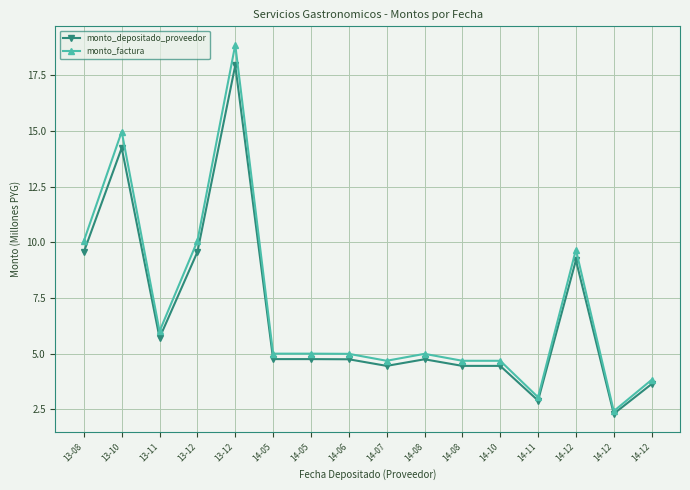

List the labels in order of monto_depositado_proveedor value, largest first.

13-12, 13-10, 13-08, 13-12, 14-12, 13-11, 14-05, 14-05, 14-06, 14-08, 14-07, 14-08, 14-10, 14-12, 14-11, 14-12